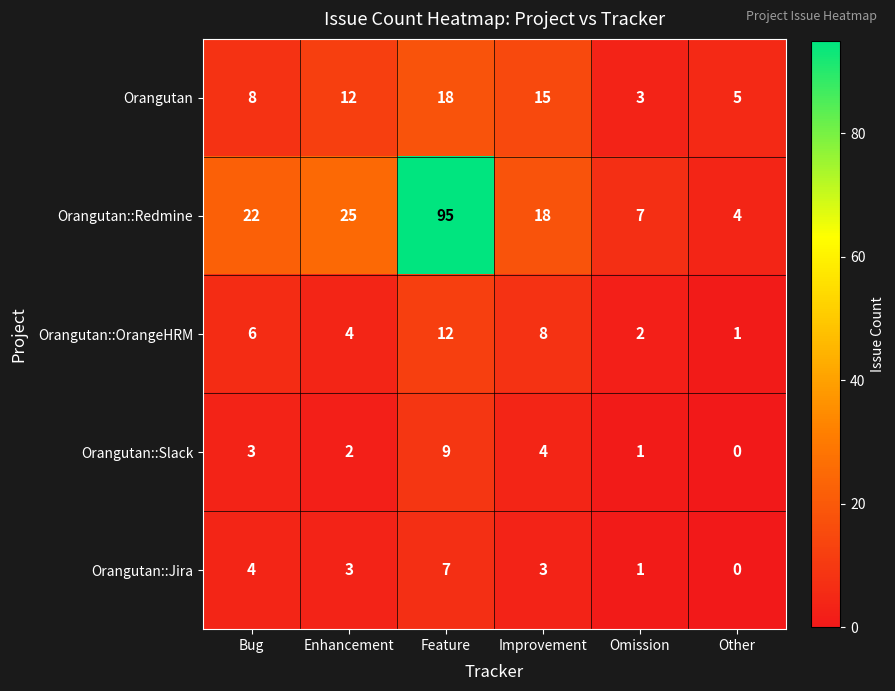

The value of Orangutan::Redmine at Other is 4. True or false?

True